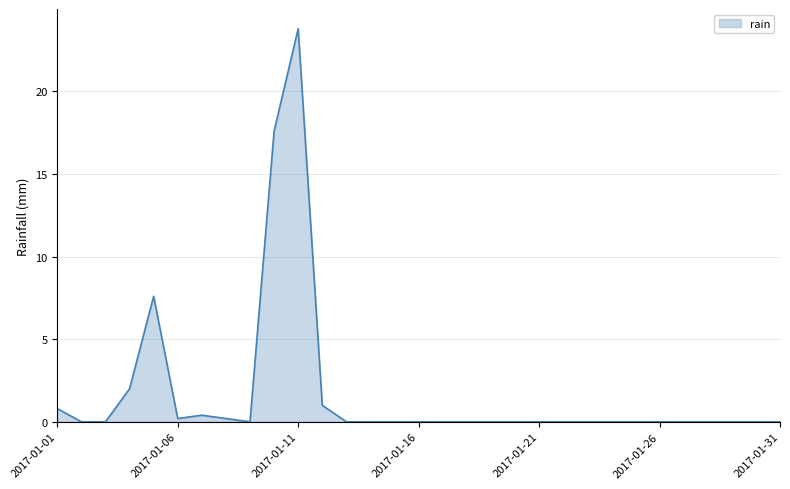

What is the greatest value displayed?

23.8